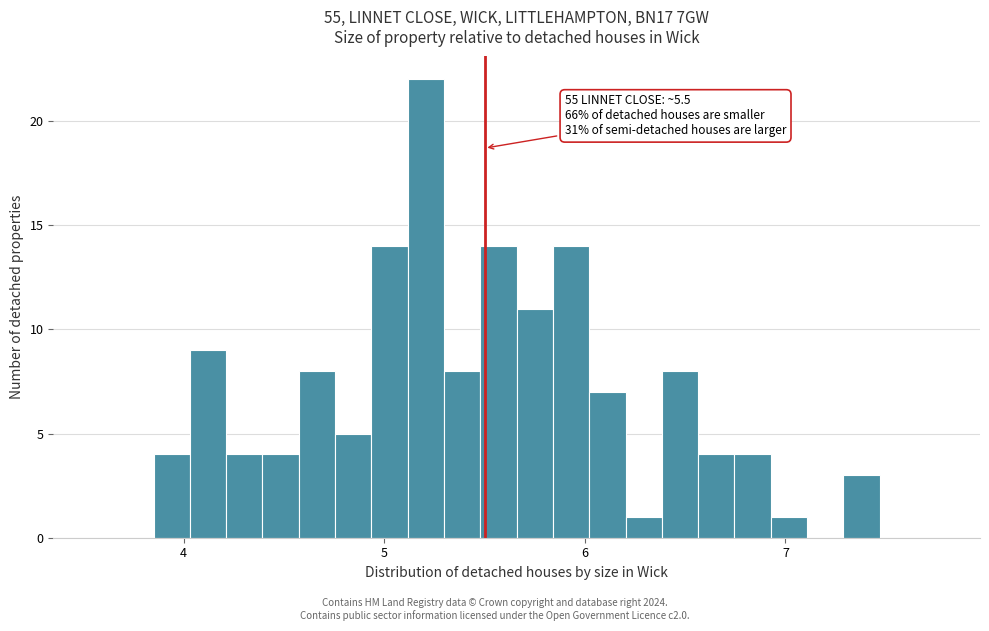

Around what value on the x-axis is the tallest bar? Give the approximate position of its centre, as read against the axis.

5.2